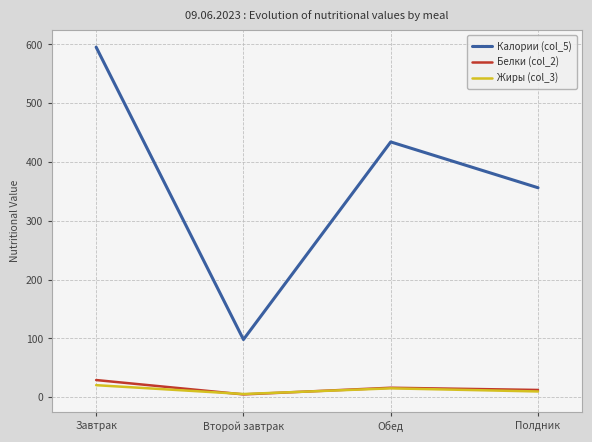

What is the sum of the Белки (col_2) values at Второй завтрак and Завтрак?

33.8